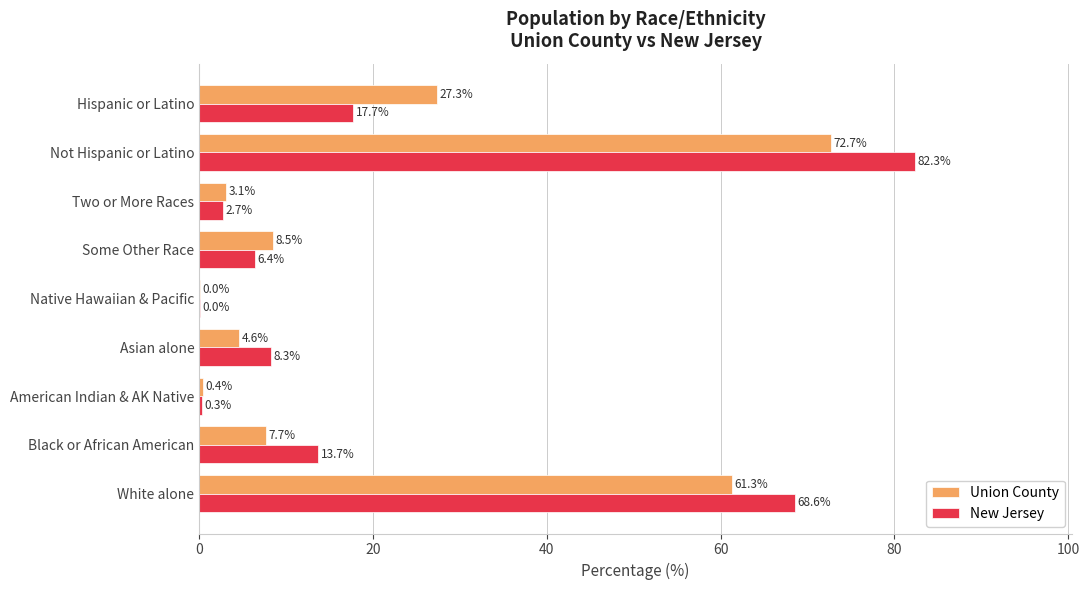

What is the maximum value for Union County?

72.7